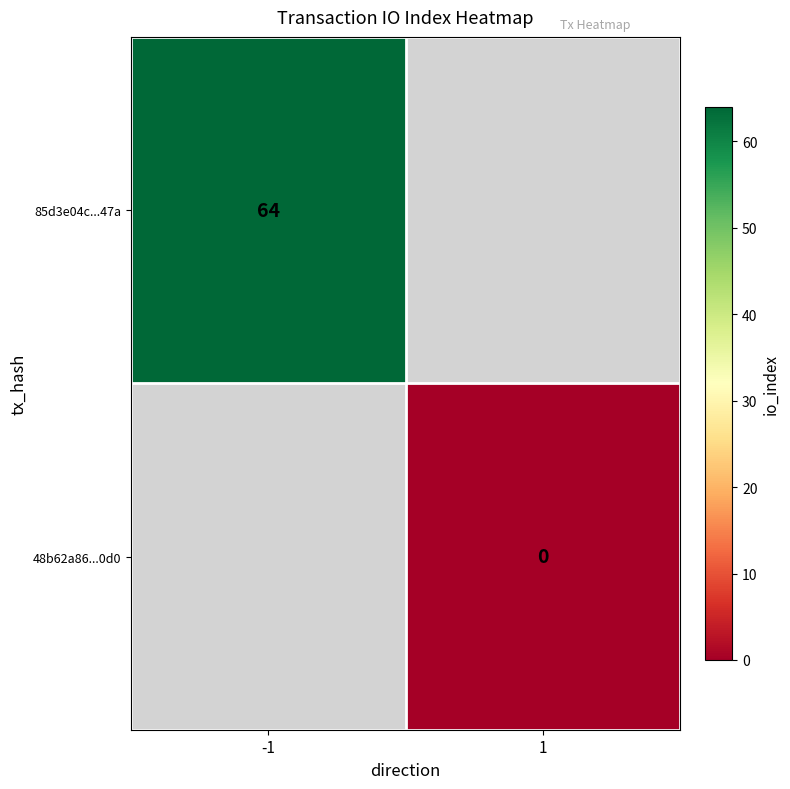

The 85d3e04c...47a series shows 64 at -1. True or false?

True